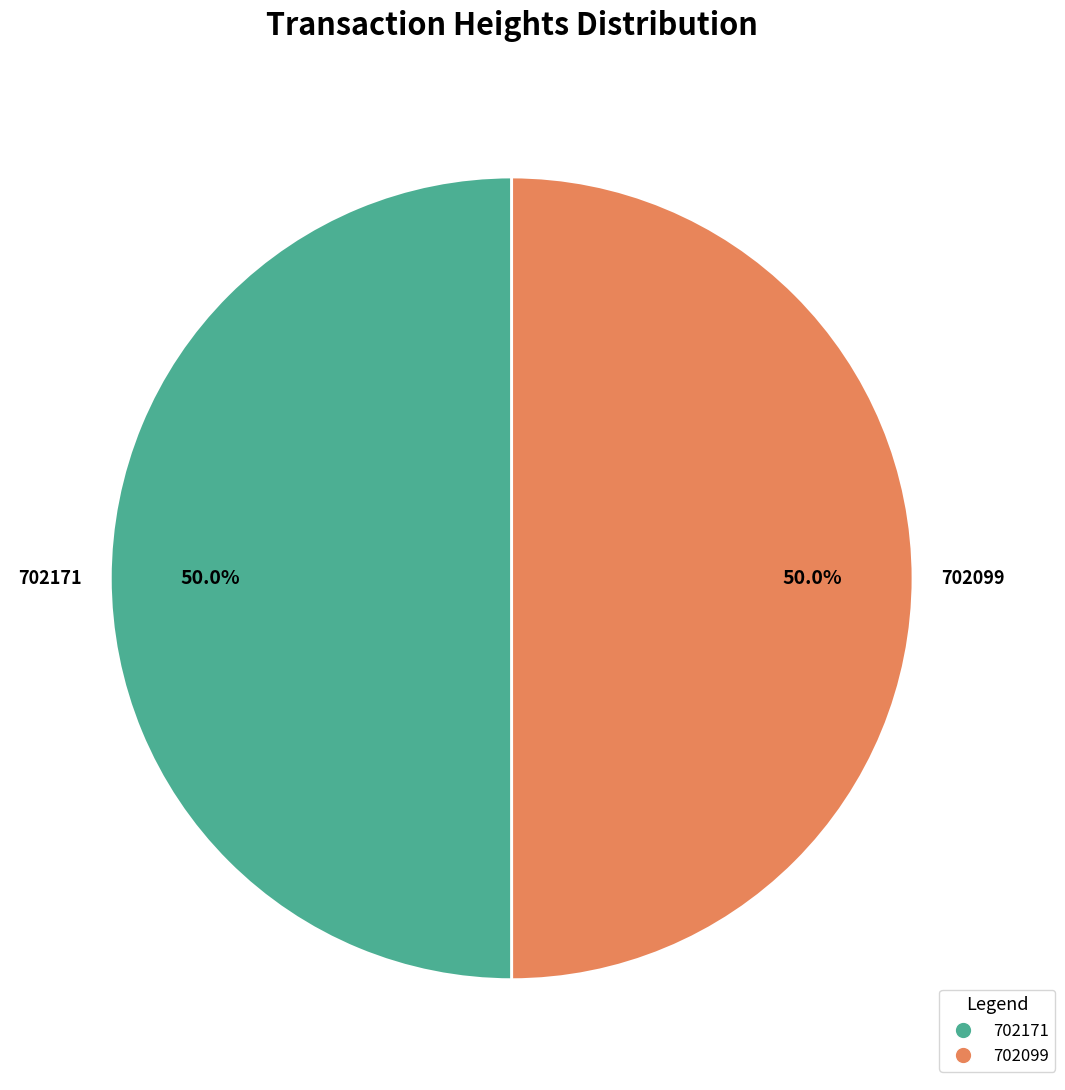

Do 702171 and 702099 together represent more than half of the pie?

Yes